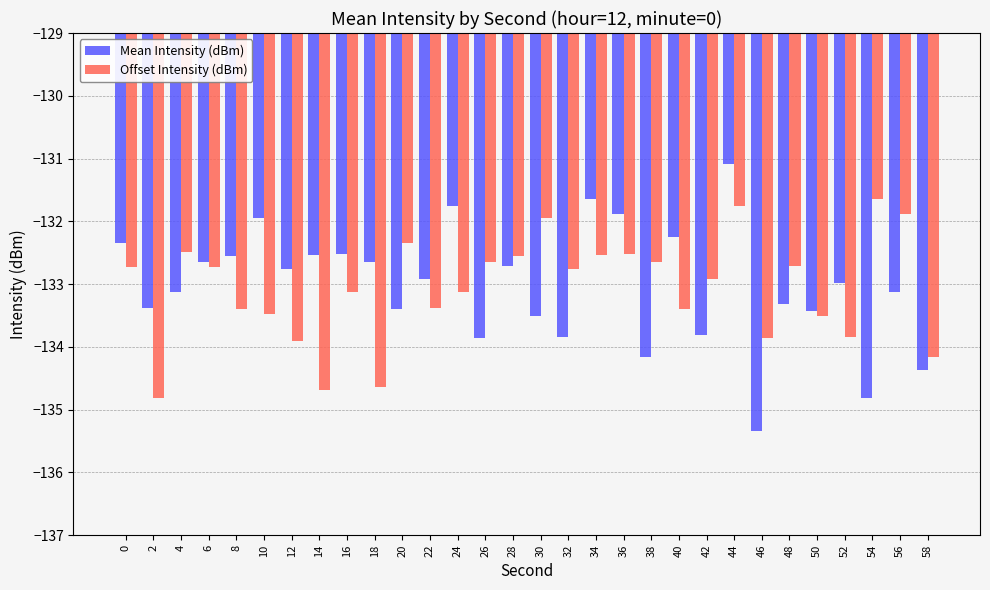

How many bars are there in total?

60